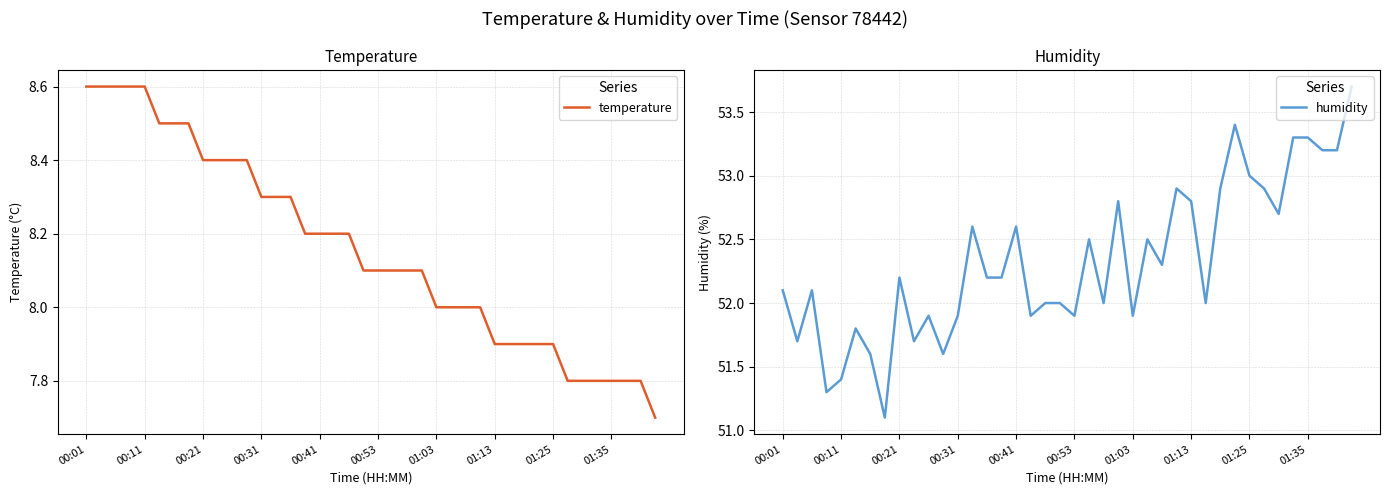

What are all the series names shown in the legend?

temperature, humidity